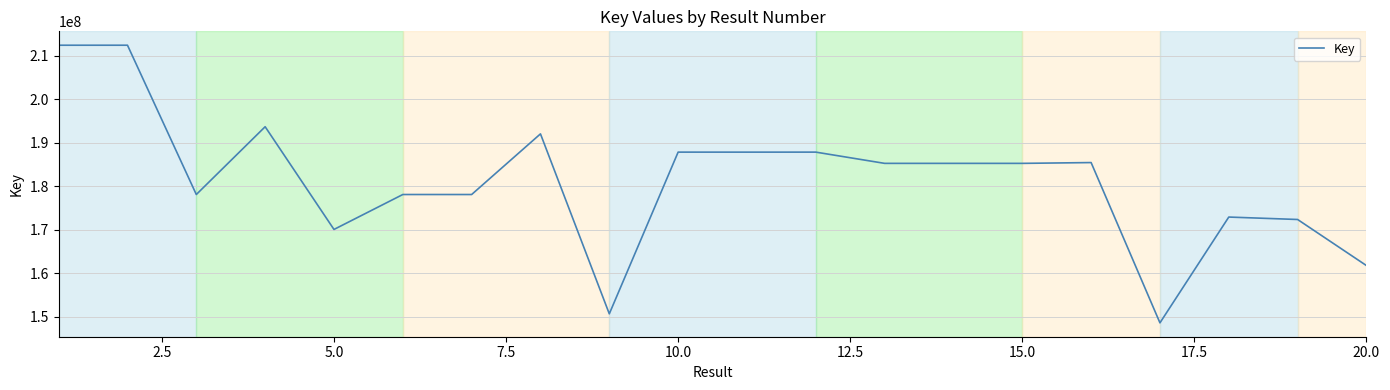

What is the minimum value shown in the chart?

148540525